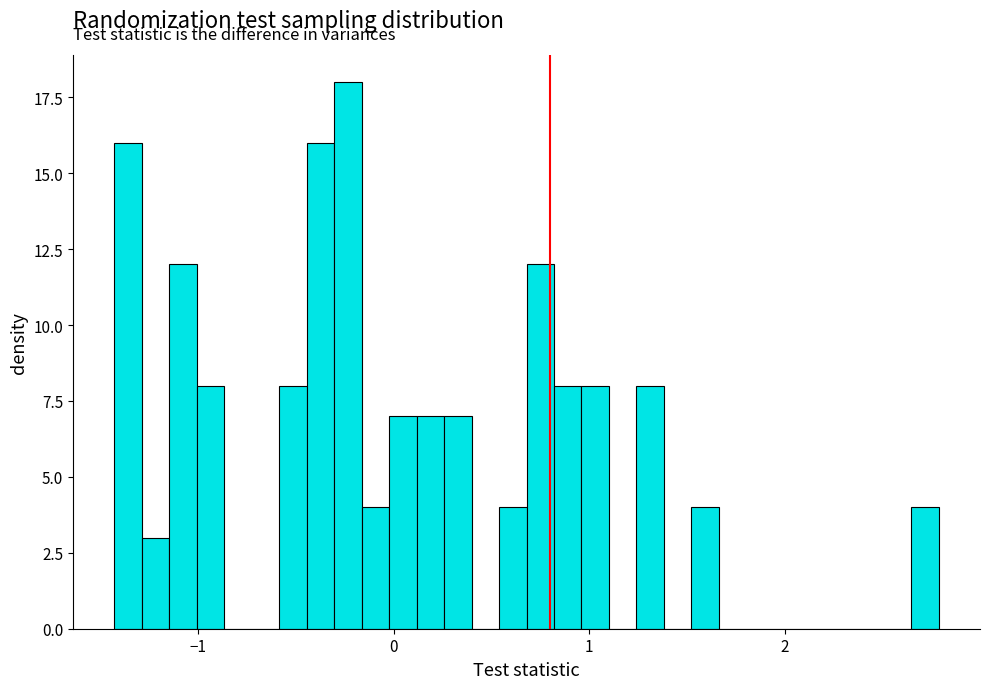

Around what value on the x-axis is the tallest bar? Give the approximate position of its centre, as read against the axis.

-0.2